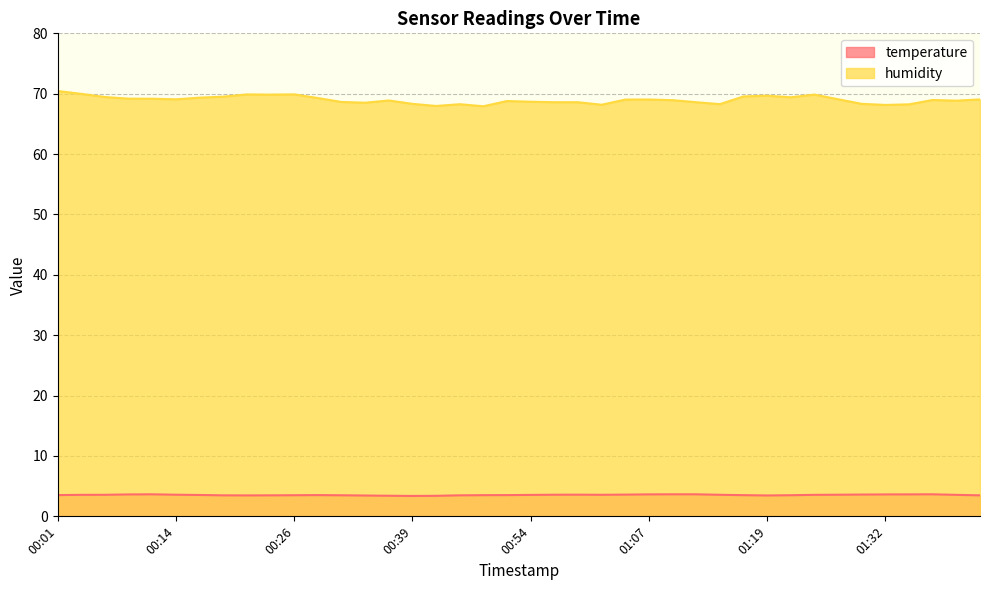

What is the greatest value displayed?

70.5